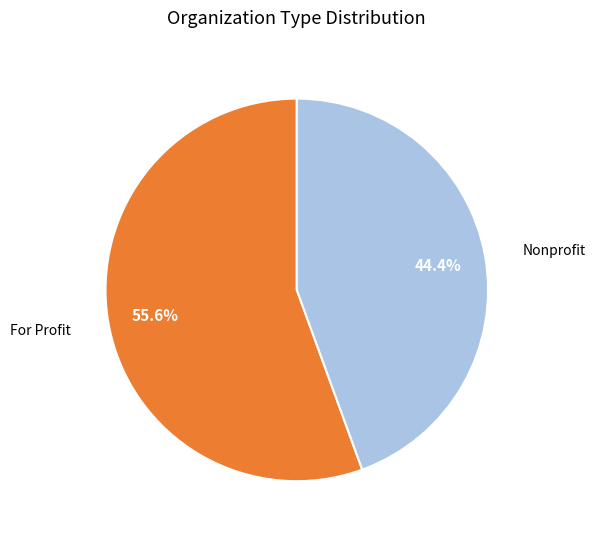

Does any single category account for the majority?

Yes